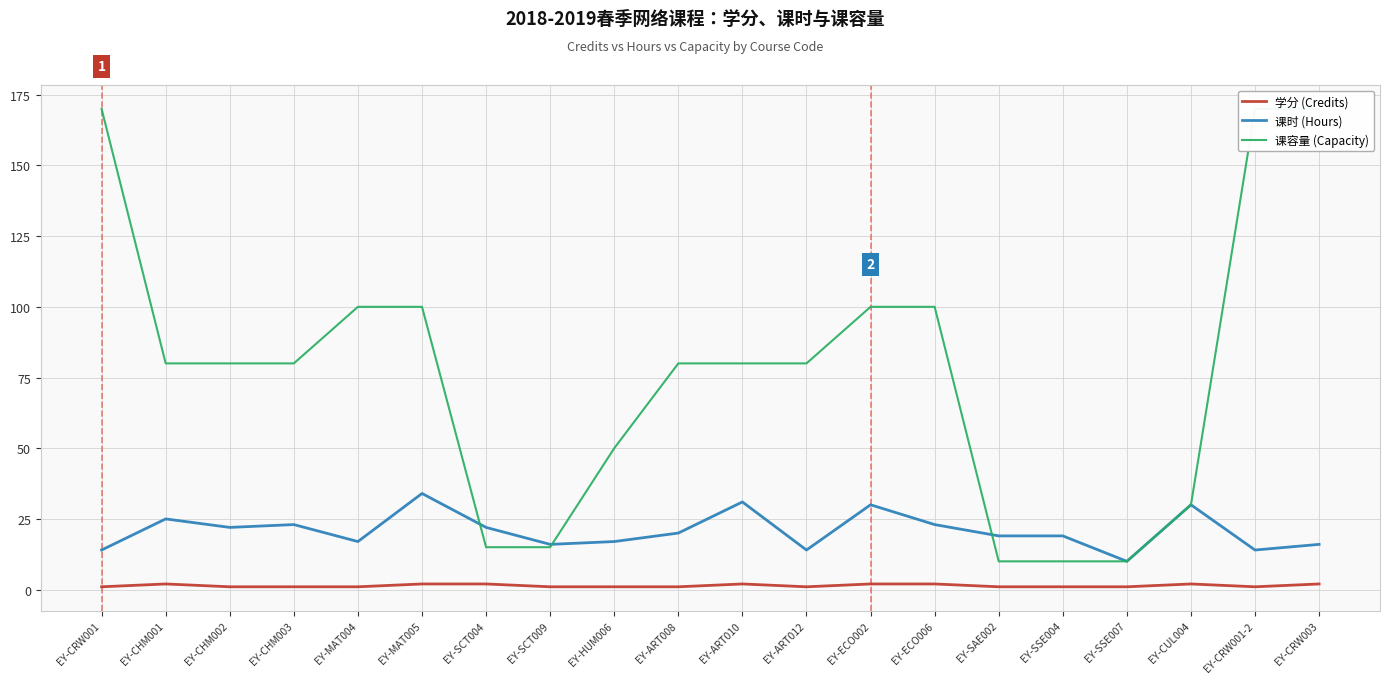

What is the difference between the 学分 (Credits) values at EY-CRW001 and EY-CHM001?

1